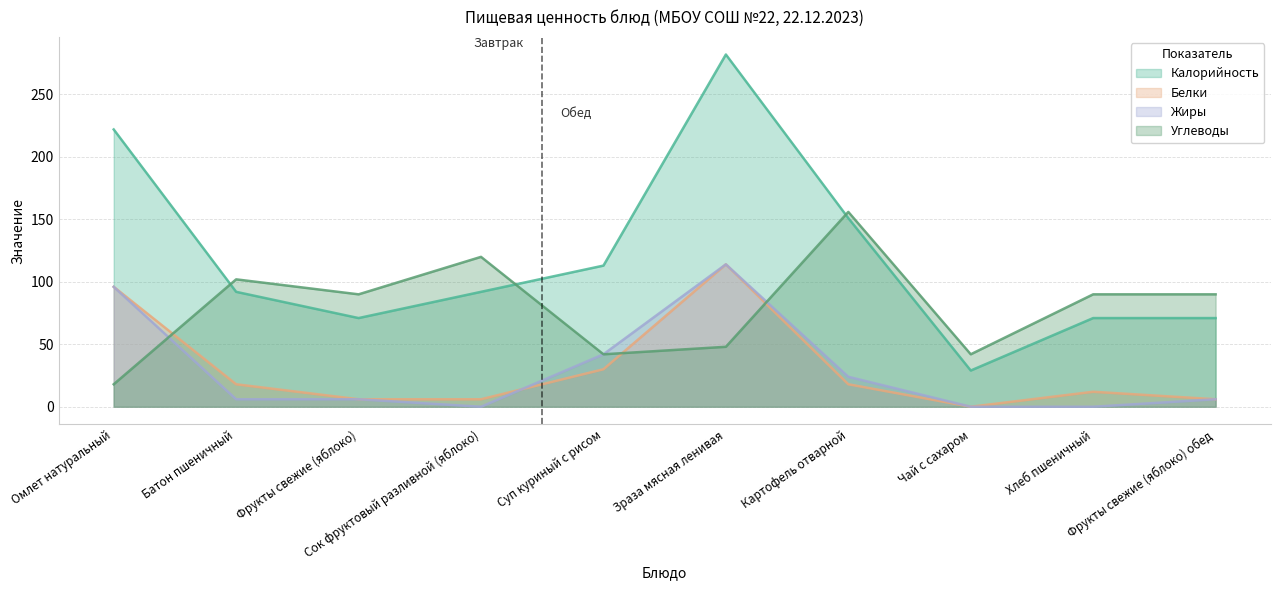

What is the label of the 4th point from the left?

Сок фруктовый разливной (яблоко)